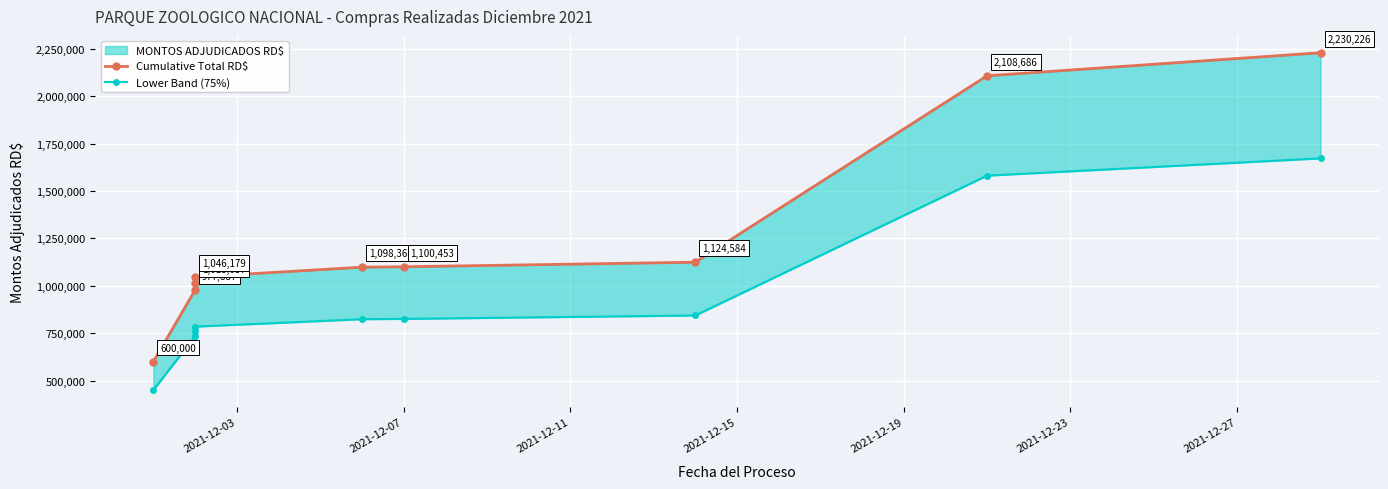

Rank the series by their maximum value, from highest to lowest.

Cumulative Total RD$, Lower Band (75%)